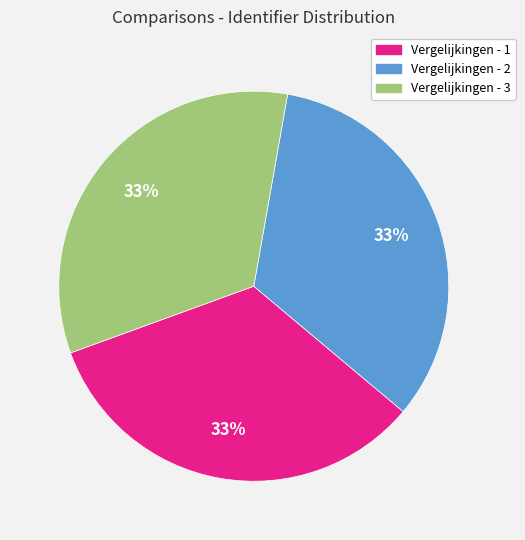

To the nearest percent, what is the average slice percentage?

33%